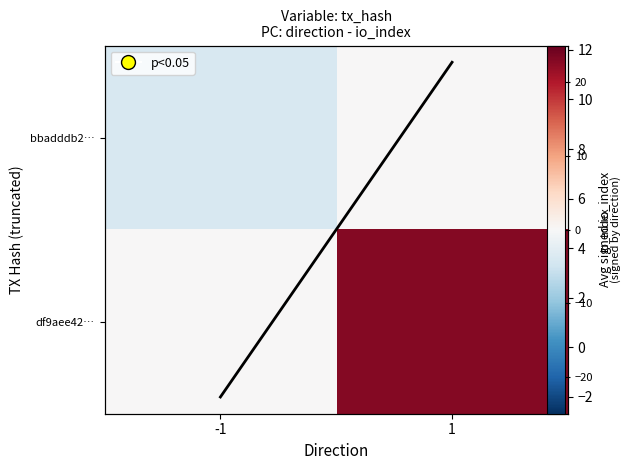

Which series has the widest spread of values?

df9aee42…